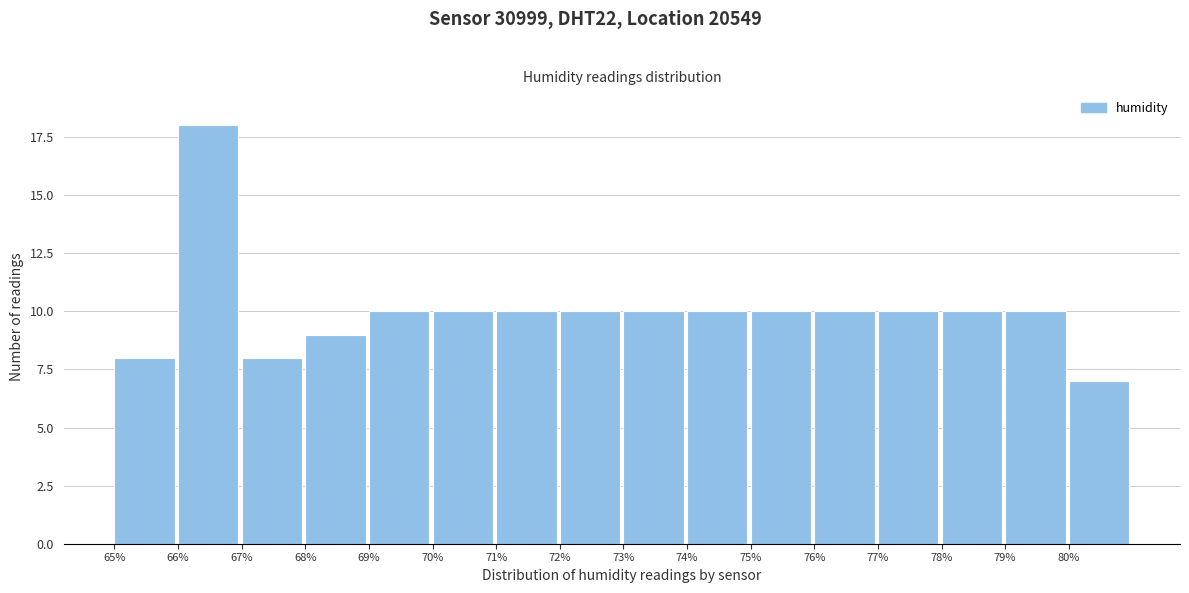

How tall is the bar that spans 72 to 73 on the x-axis? The values are not printed on the chart, so give them approximately, as read against the axis.

10